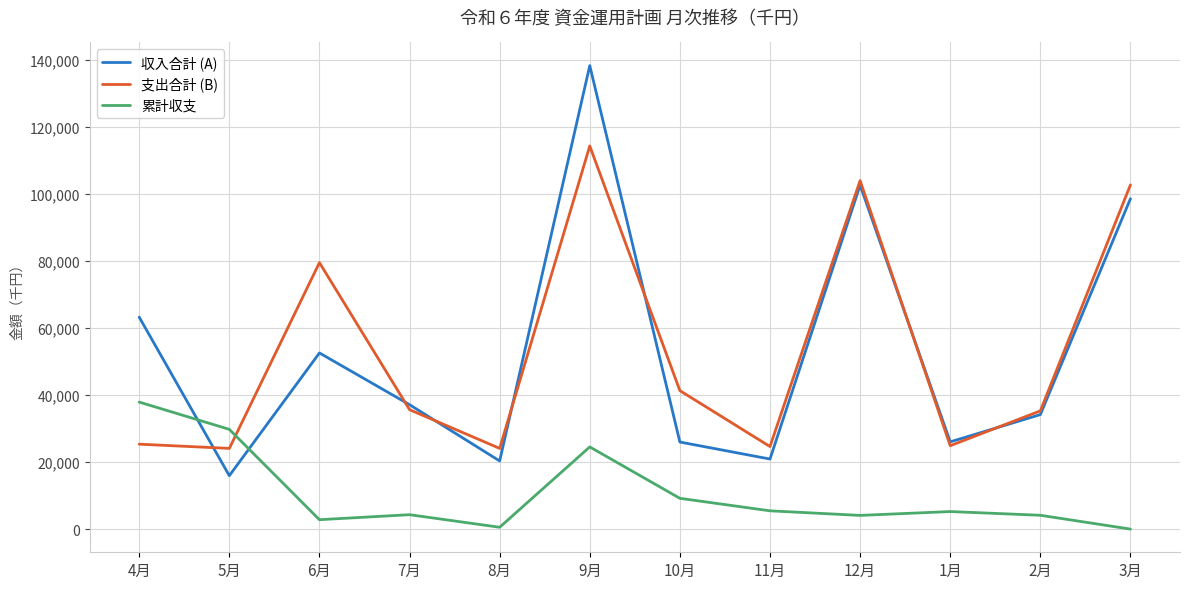

At which category is the sum across all series the highest?

9月